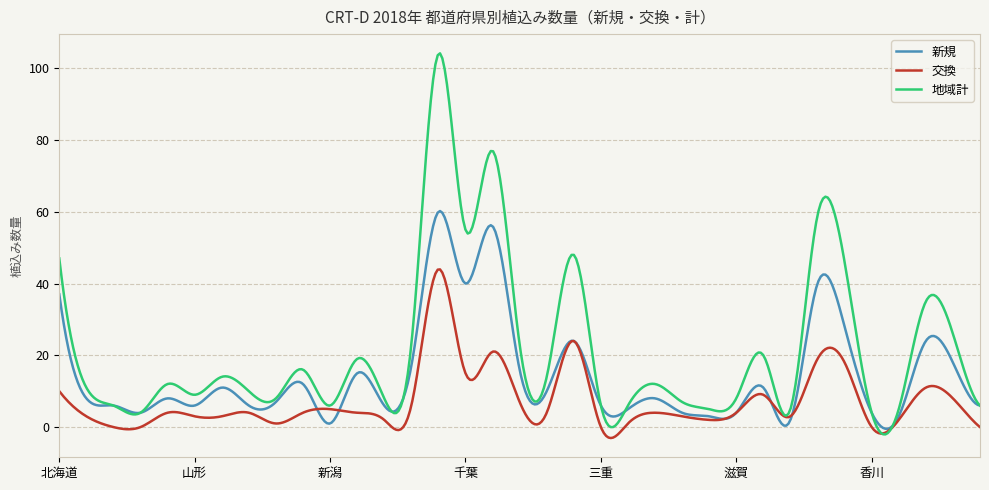

Rank the series by their maximum value, from lowest to highest.

交換, 新規, 地域計